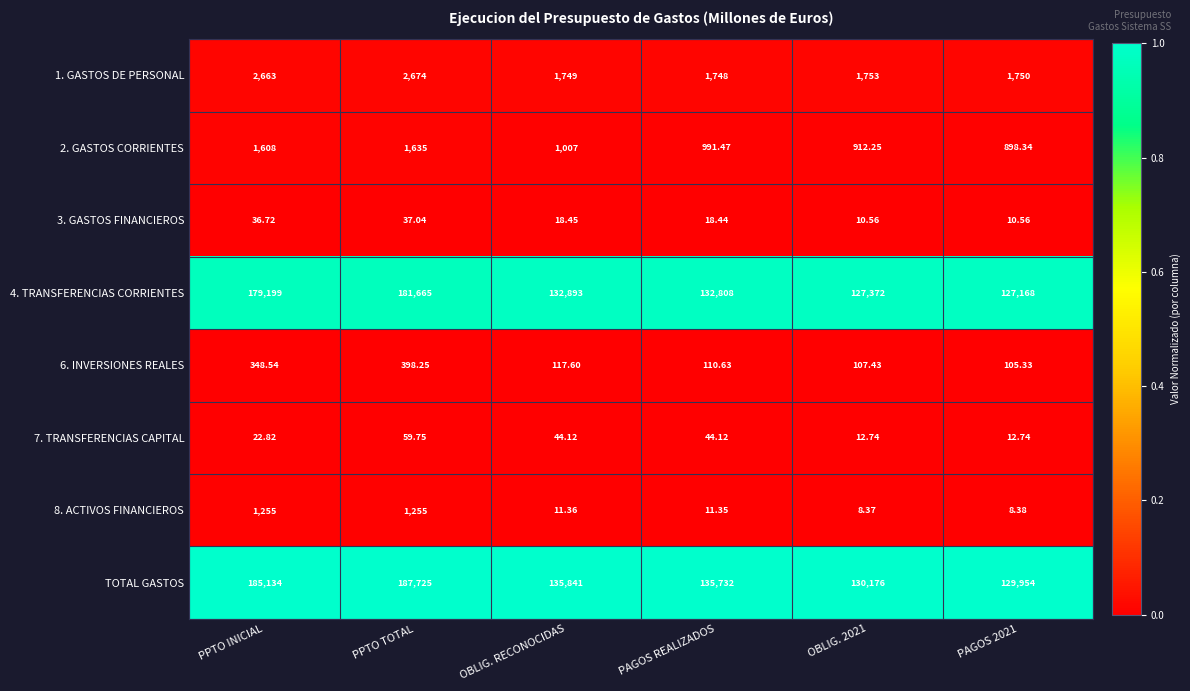

Which series changed the most between PAGOS REALIZADOS and OBLIG. 2021?

TOTAL GASTOS